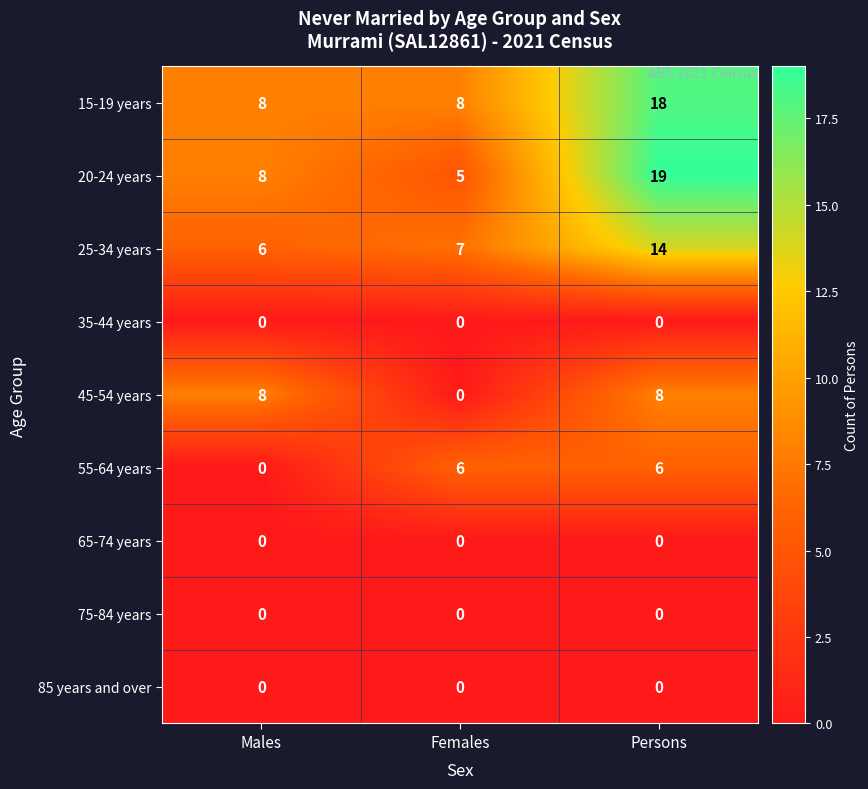

What is the average value of the 55-64 years series?

4